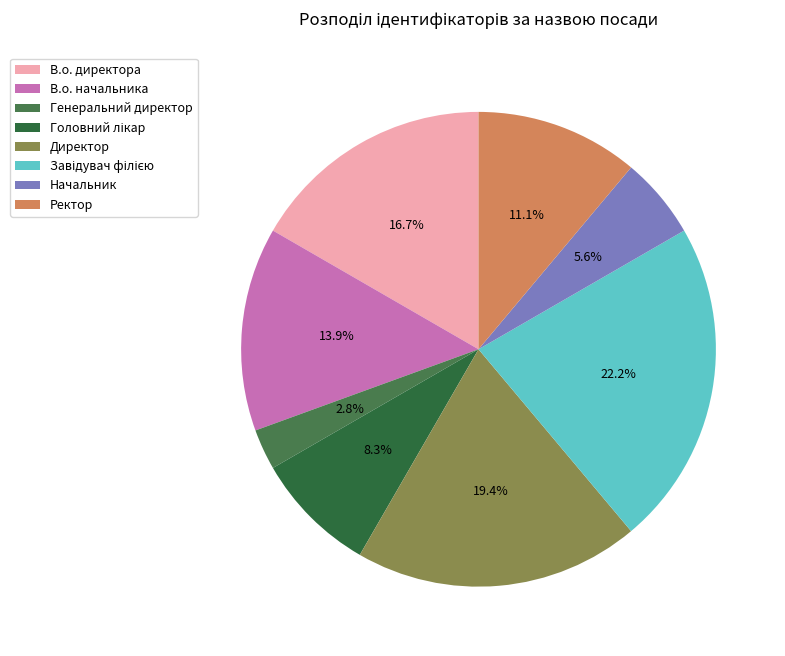

To the nearest percent, what is the difference between the Головний лікар and Генеральний директор slice percentages?

6%